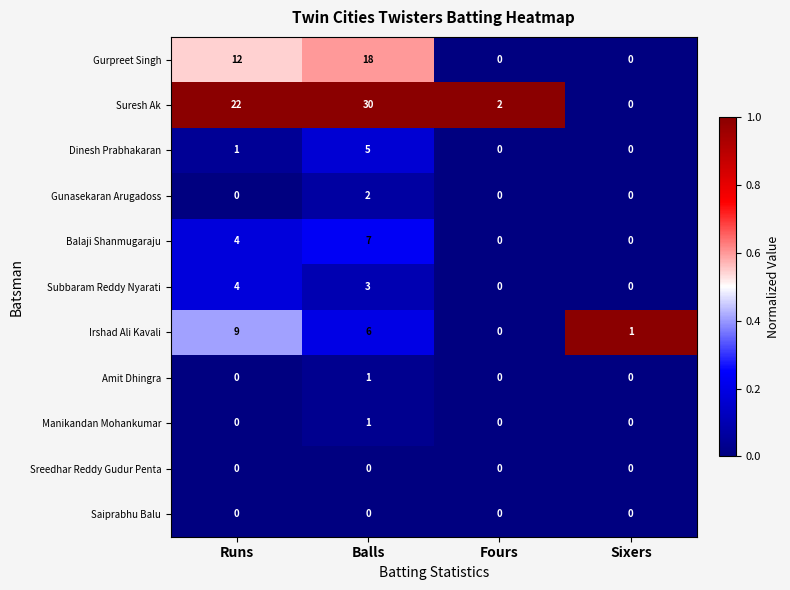

Count the Subbaram Reddy Nyarati values in the range 0 to 4.

4